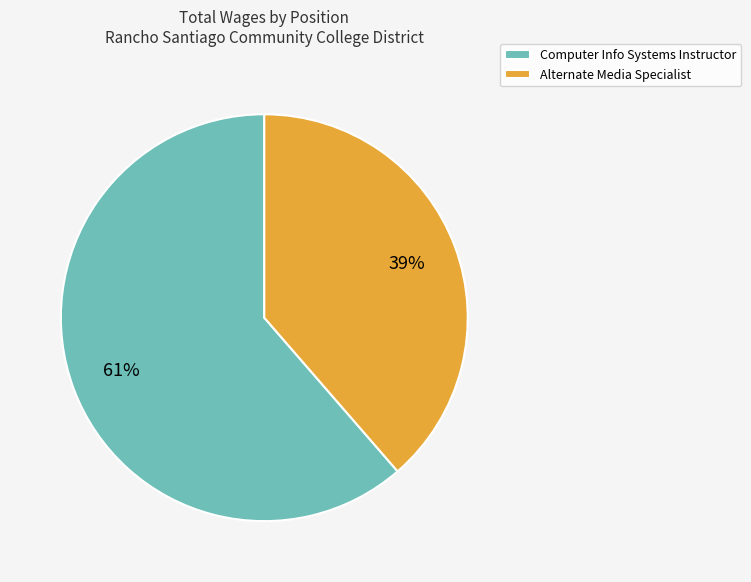

Approximately how many times larger is the value at Computer Info Systems Instructor compared to Alternate Media Specialist?

1.6